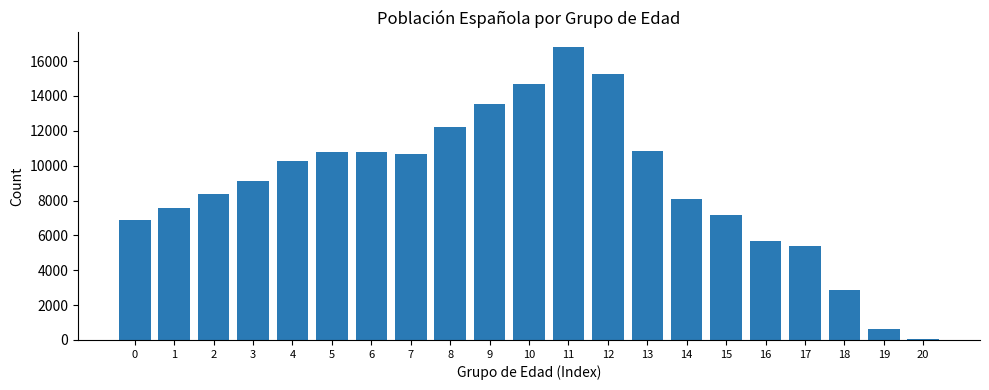

Approximately how many times larger is the value at 11 compared to 10?

1.1